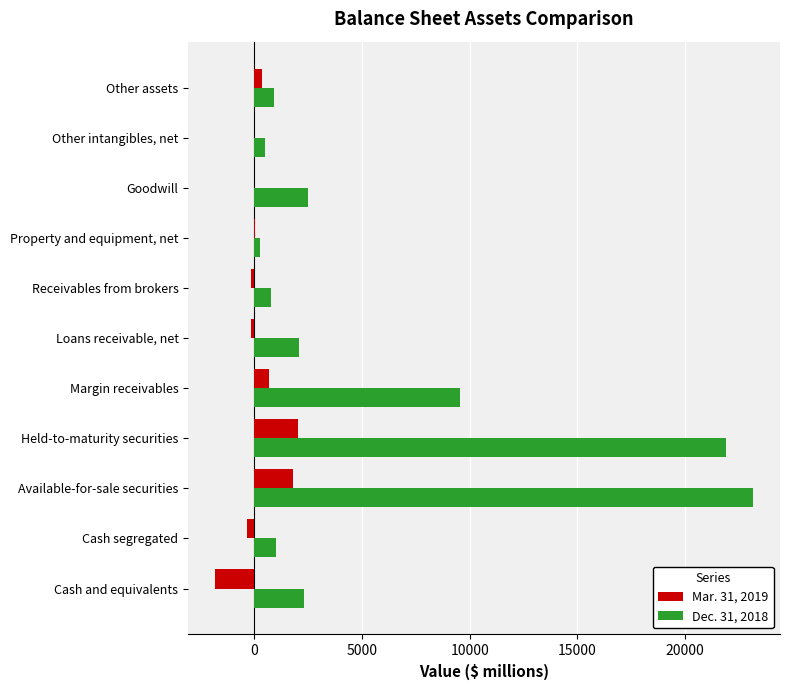

At which category does the chart reach its peak across all series?

Available-for-sale securities